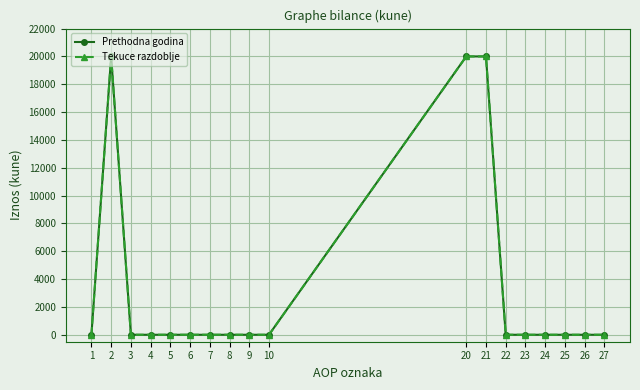

Which has a higher value, 7 or 2?

2